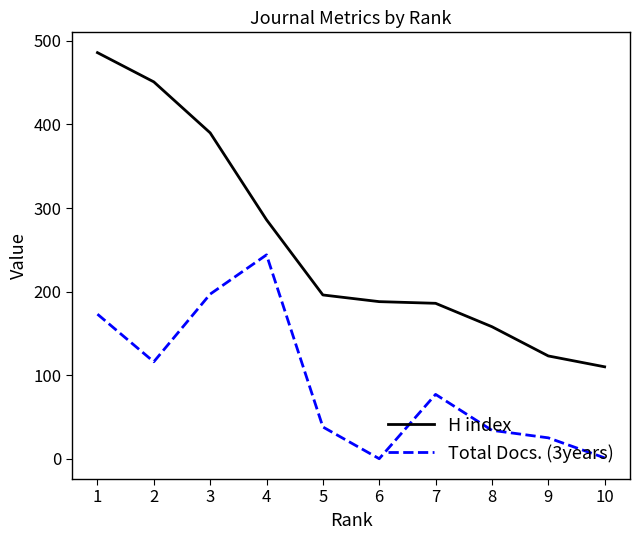

Which series has the largest total across all categories?

H index